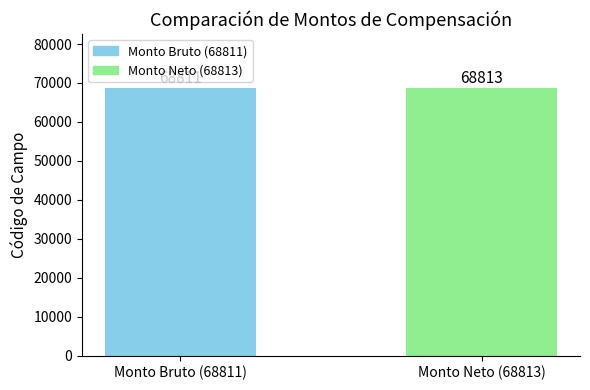

Which has a higher value, Monto Neto (68813) or Monto Bruto (68811)?

Monto Neto (68813)